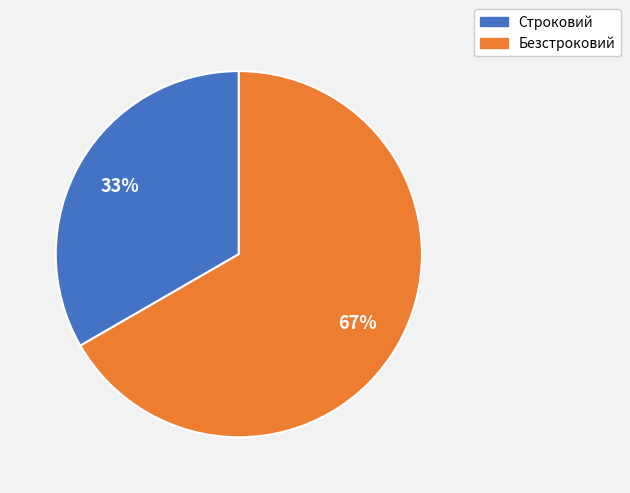

How many slices are in this pie chart?

2